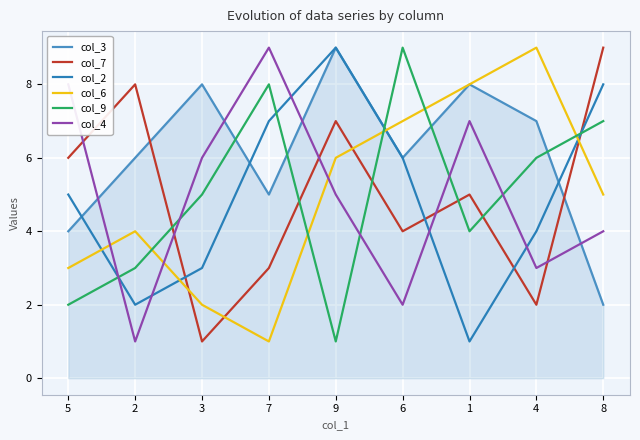

Reading left to right, list all the values displayed in this chart.

col_3: 4	6	8	5	9	6	8	7	2
col_7: 6	8	1	3	7	4	5	2	9
col_2: 5	2	3	7	9	6	1	4	8
col_6: 3	4	2	1	6	7	8	9	5
col_9: 2	3	5	8	1	9	4	6	7
col_4: 8	1	6	9	5	2	7	3	4